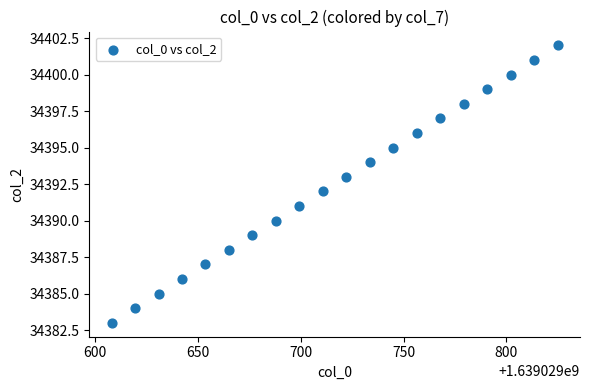

What is the range of Y values (max minus min)?

19